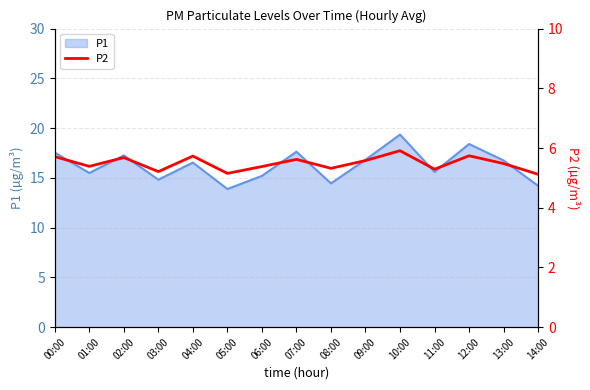

The value of P1 at 05:00 is 4.7. True or false?

False